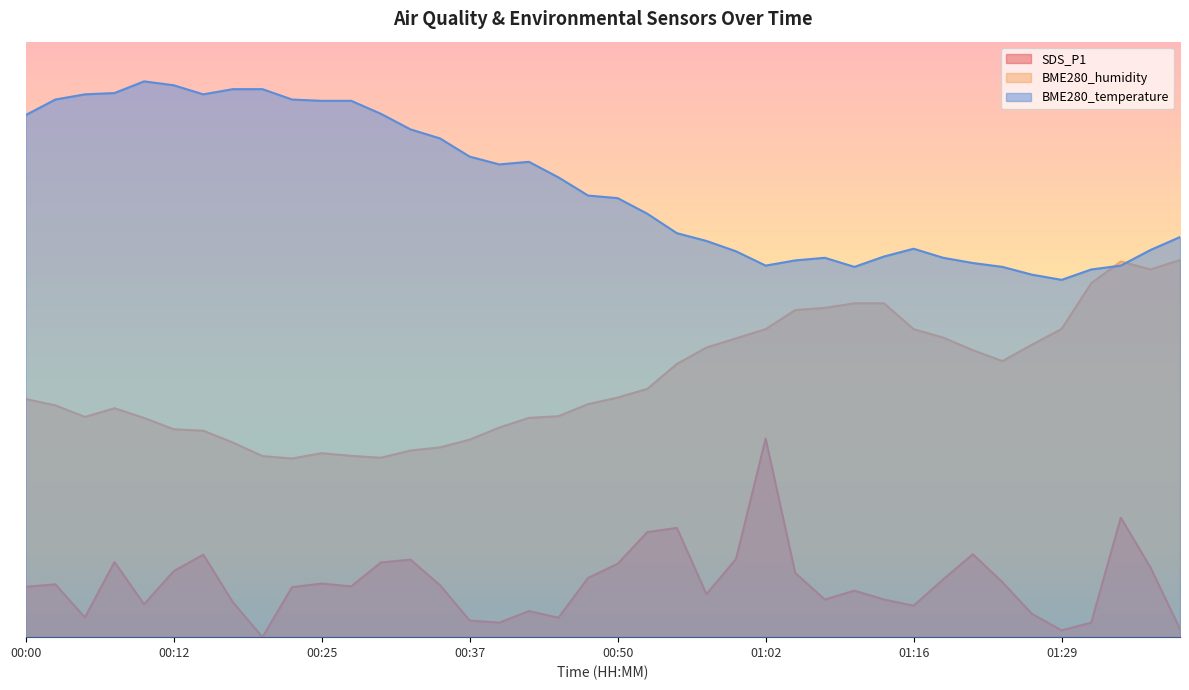

What is the total value across all series at 01:19?

74.2